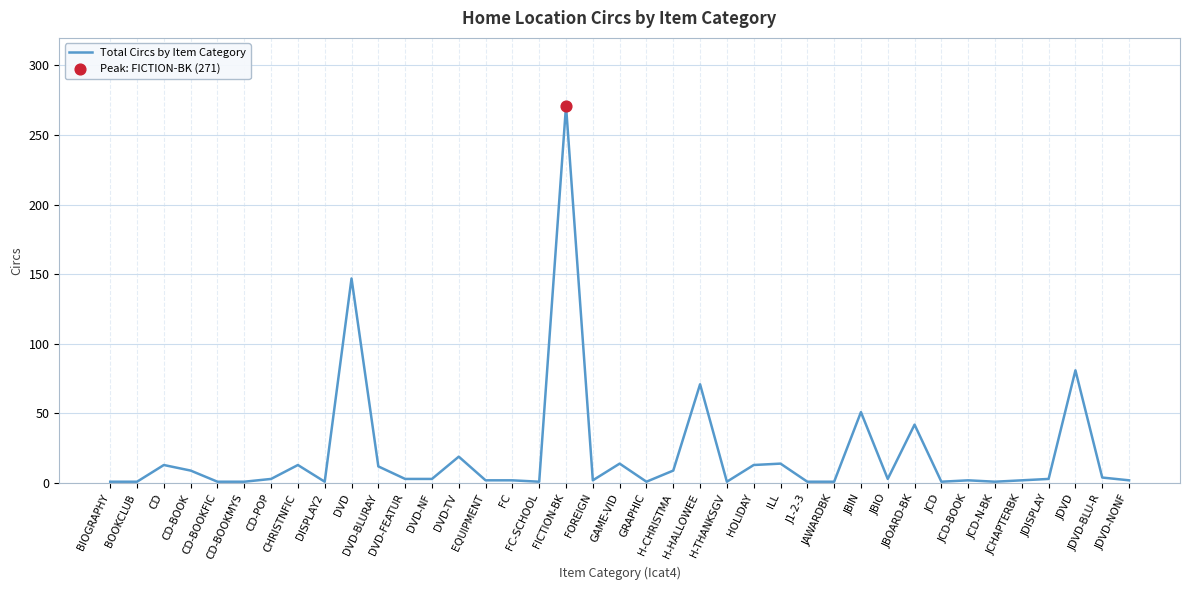

Approximately how many times larger is the value at JBIN compared to GRAPHIC?

51.0